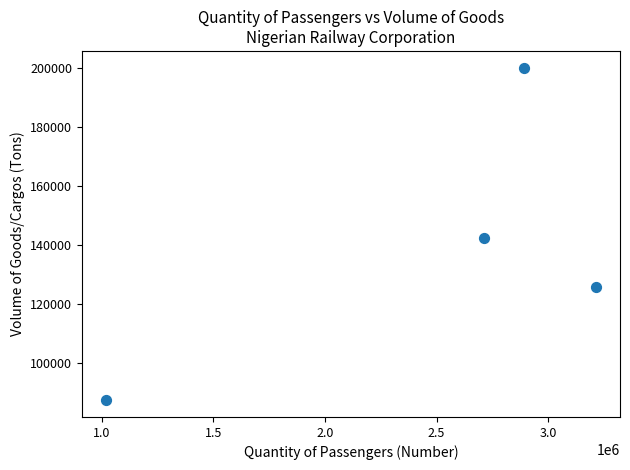

What Y value in the scatter plot is closest to 143776?

142438.0